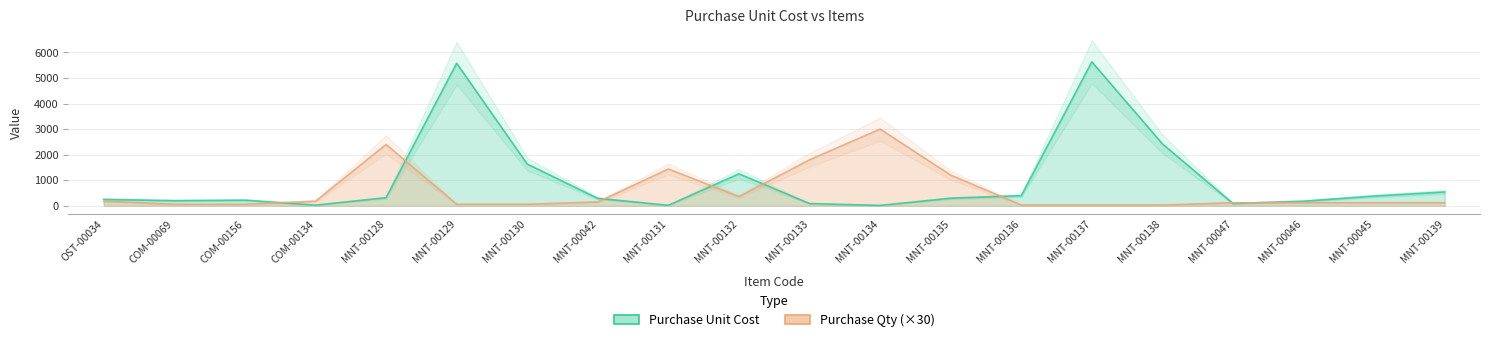

What is the spread (max minus min) of values at COM-00134?

155